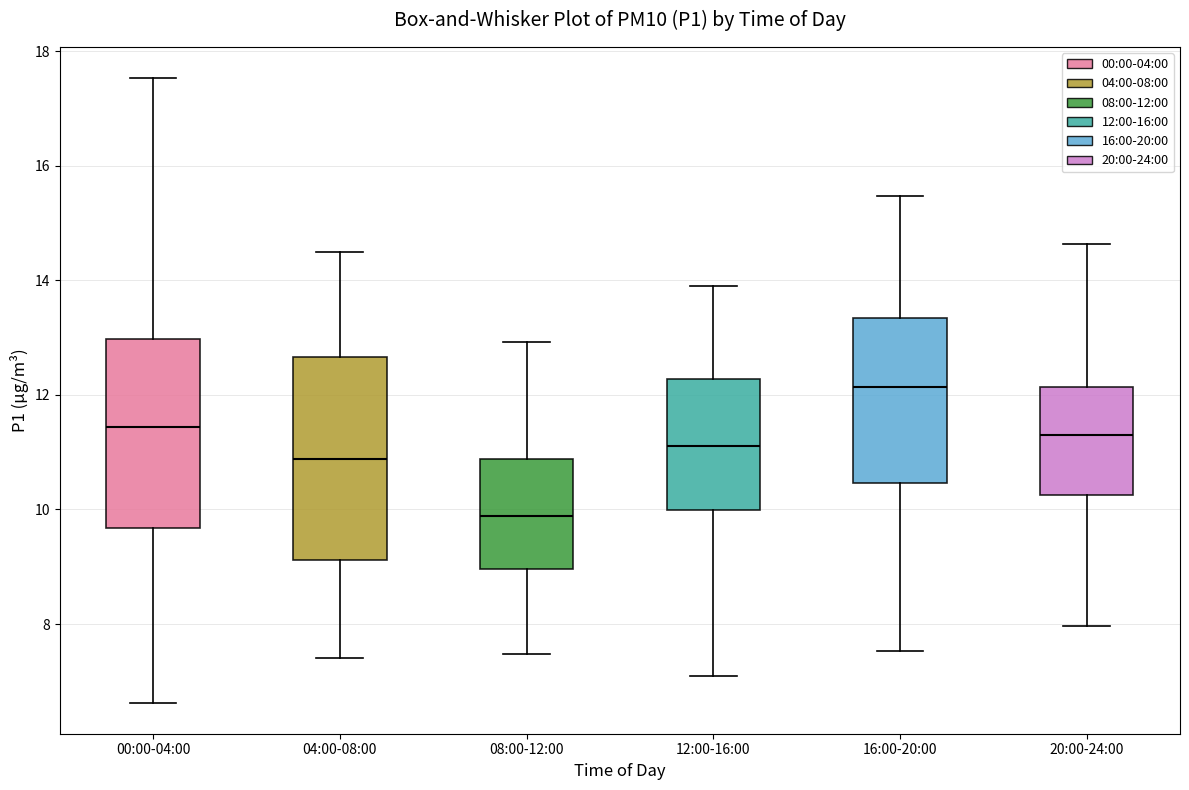

Reading left to right, read every box against the y-axis: the position of its median line, the range the box covers, and the ends of its whiskers. The values are not printed on the chart, so give them approximately, as read against the axis.

00:00-04:00: median 11.4, box 9.6 to 13.0, whiskers 6.6 to 17.6
04:00-08:00: median 10.8, box 9.2 to 12.6, whiskers 7.4 to 14.6
08:00-12:00: median 9.8, box 9.0 to 10.8, whiskers 7.4 to 13.0
12:00-16:00: median 11.2, box 10.0 to 12.2, whiskers 7.2 to 14.0
16:00-20:00: median 12.2, box 10.4 to 13.4, whiskers 7.6 to 15.4
20:00-24:00: median 11.4, box 10.2 to 12.2, whiskers 8.0 to 14.6